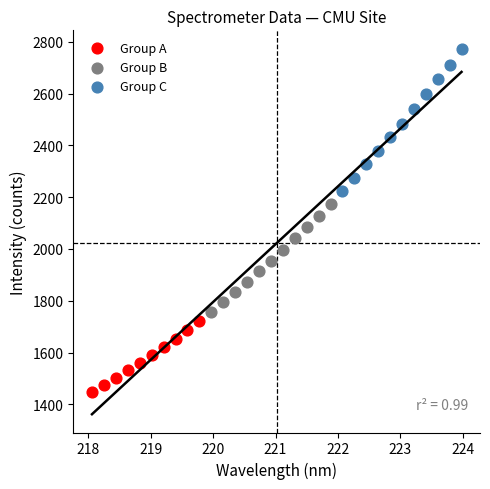

Which series has the largest Y range (max minus min)?

Group C